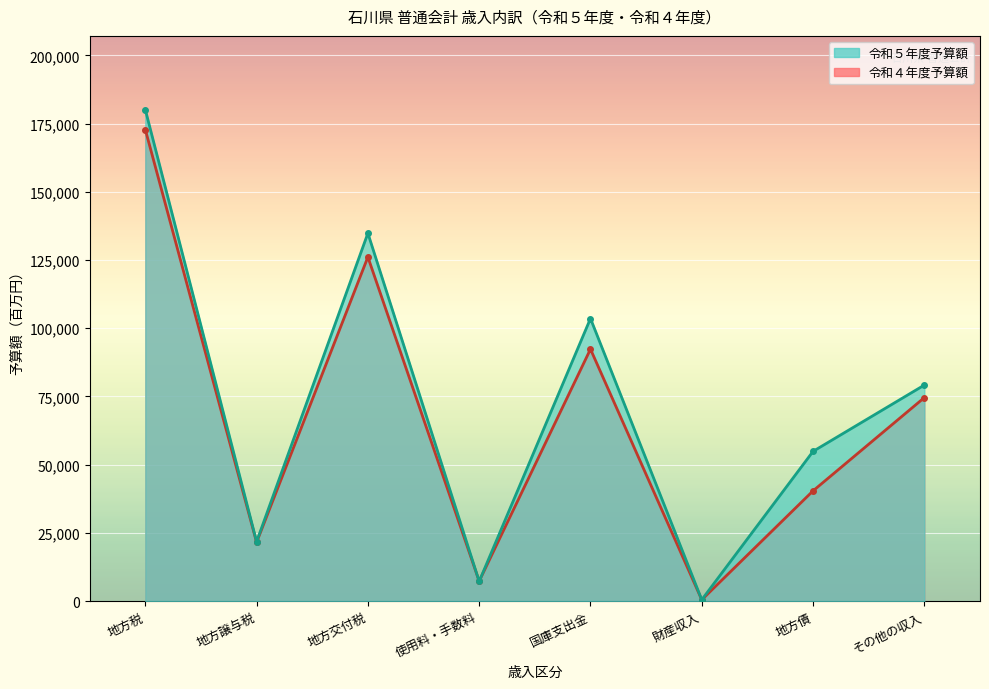

What is the lowest value of the 令和４年度予算額 series?

444